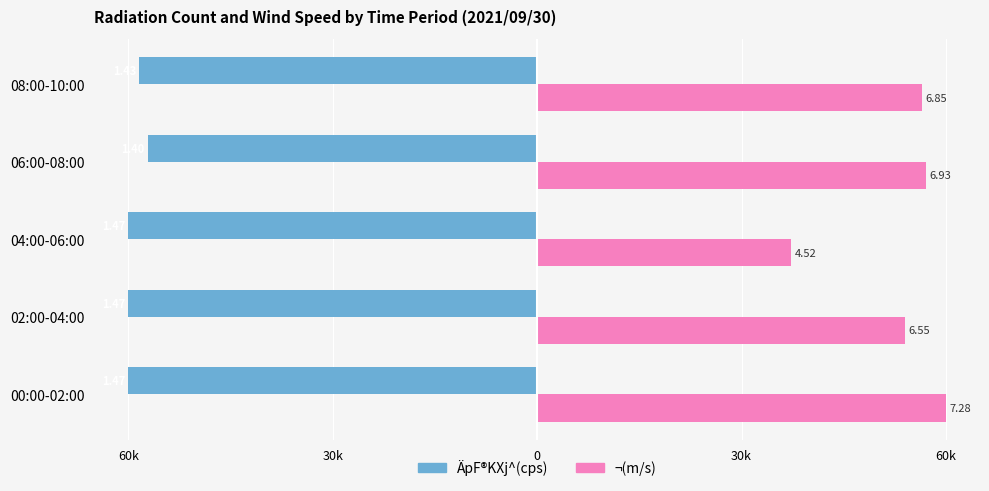

What is the difference between the maximum and second lowest values in the ÄpF®KXj^(cps) series?

2857.1